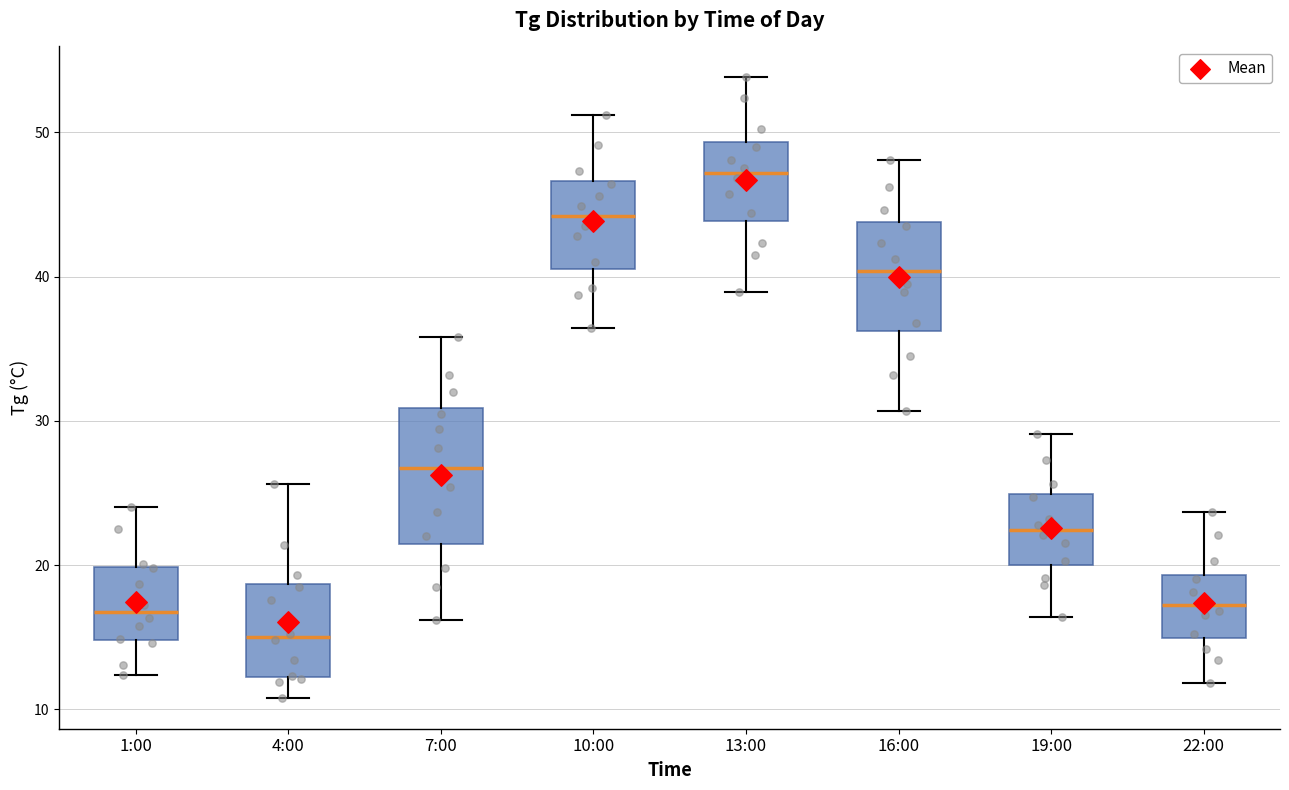

Which box's median line is the lowest?

4:00